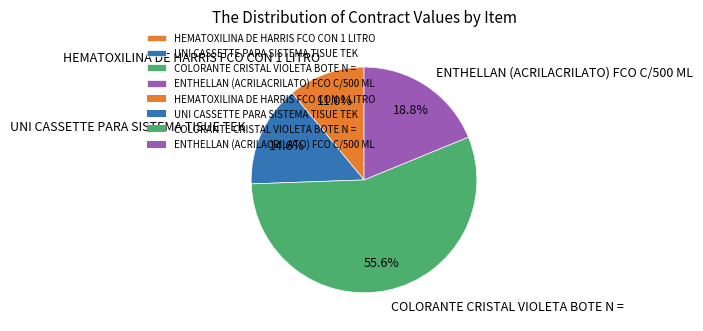

To the nearest percent, what is the combined percentage of COLORANTE CRISTAL VIOLETA BOTE N = and HEMATOXILINA DE HARRIS FCO CON 1 LITRO?

67%